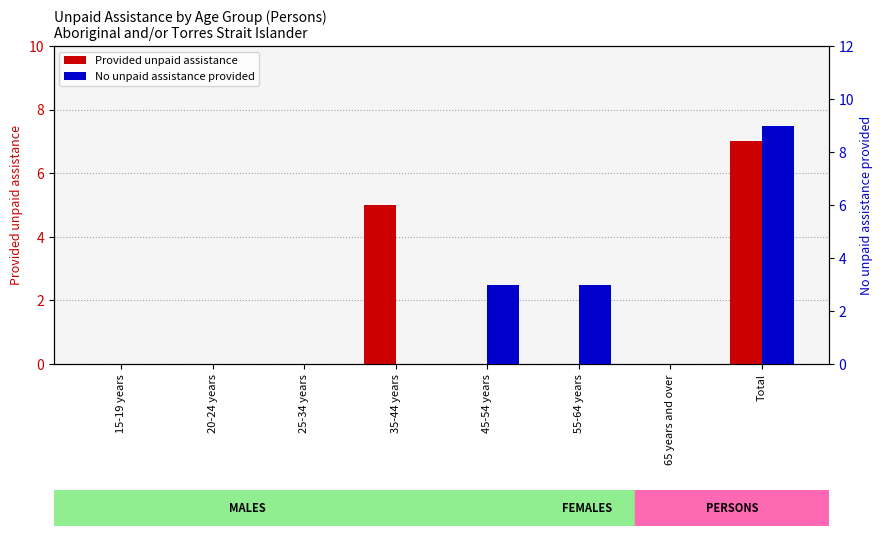

Is it true that Provided unpaid assistance equals 3 at 35-44 years?

False